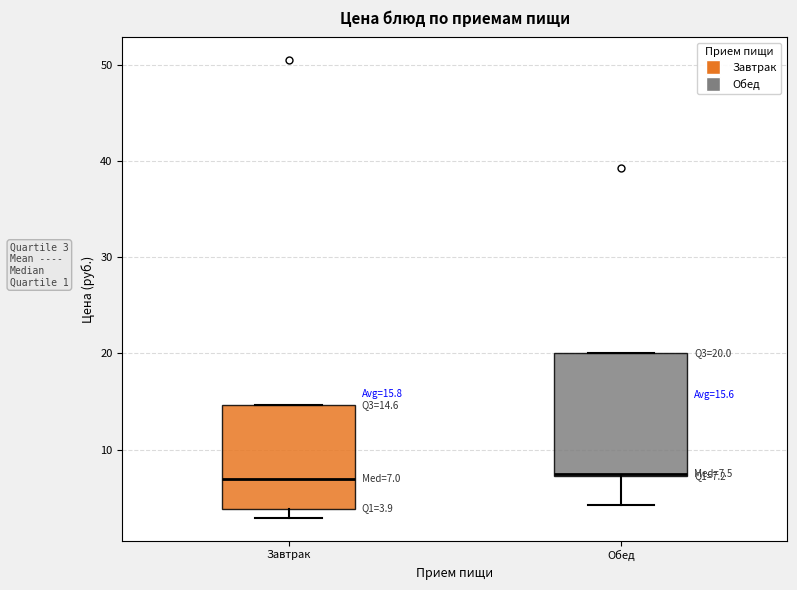

Which box is the tallest, from its lower edge to its upper edge?

Обед